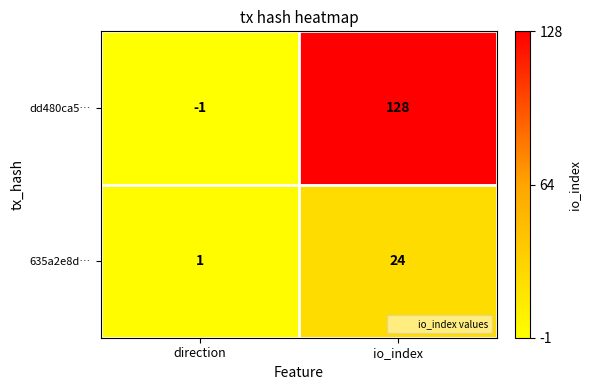

Which label corresponds to the largest value in the chart?

io_index